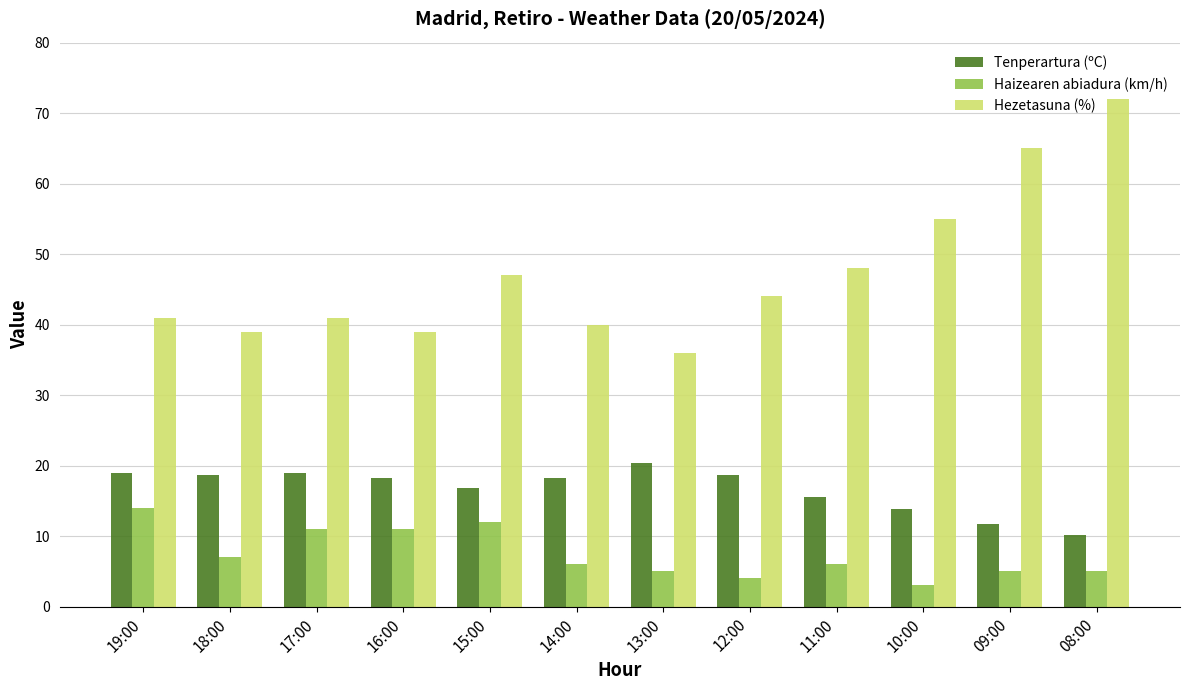

At which category is the sum across all series the highest?

08:00